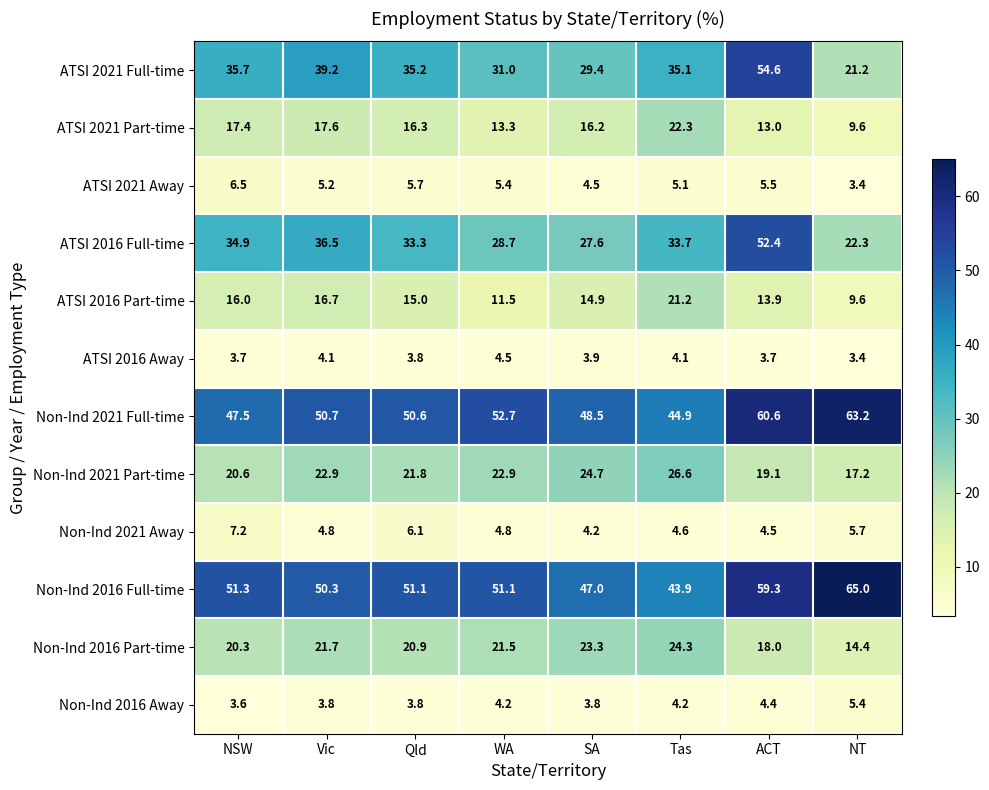

Which series has the largest range (max minus min)?

ATSI 2021 Full-time